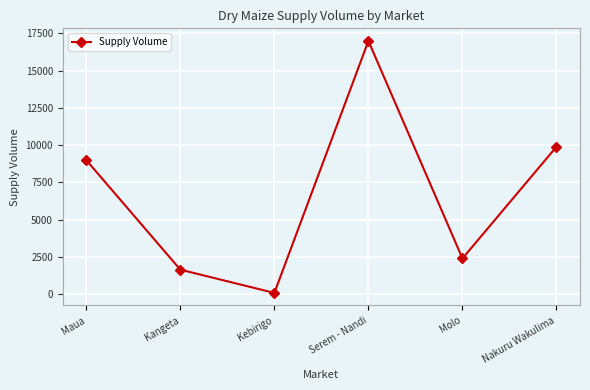

What is the change in value from Kangeta to Kebirigo?

-1560